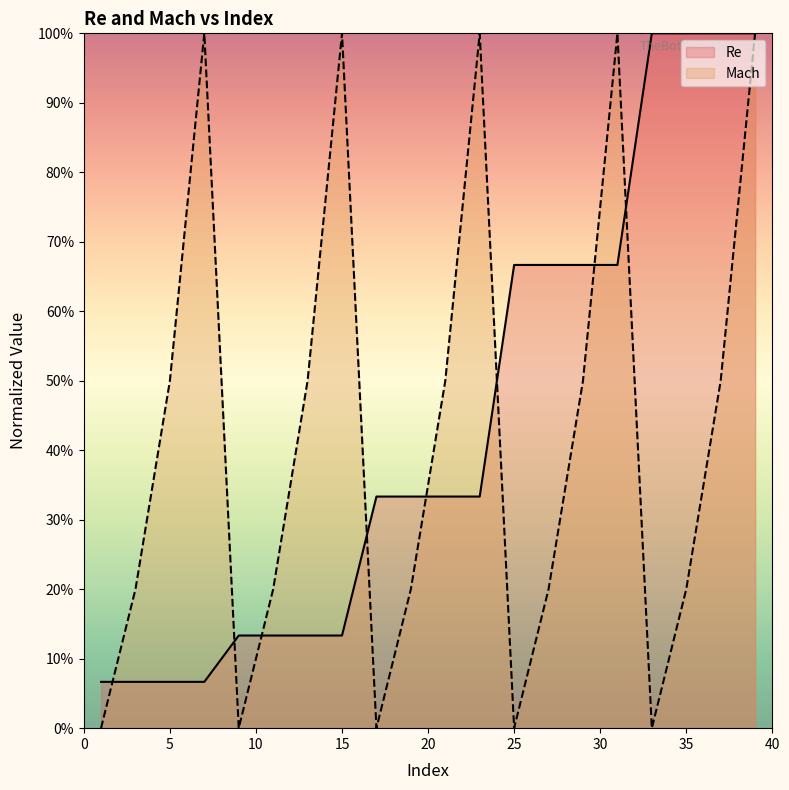

How many lines are shown in the chart?

2